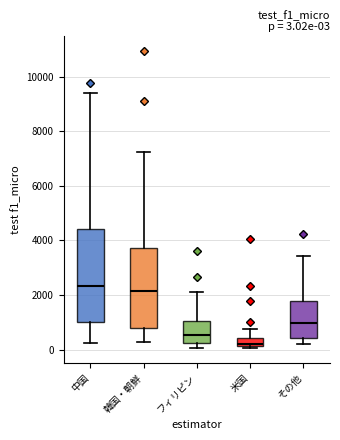

Comparing the boxes themselves (not the whiskers), which one is the tallest?

中国